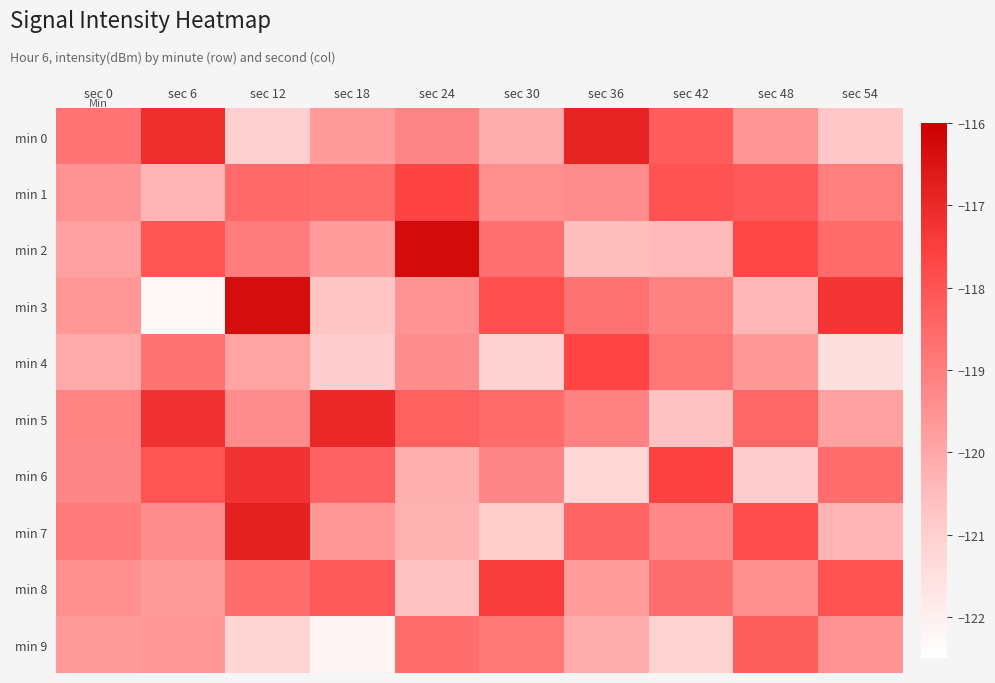

Reading right to left, transcribe all the data shown in this chart.

min 0: sec 54=-120.8	sec 48=-119.5	sec 42=-118.2	sec 36=-116.9	sec 30=-120.1	sec 24=-119.2	sec 18=-119.7	sec 12=-120.9	sec 6=-117.1	sec 0=-118.8
min 1: sec 54=-119.0	sec 48=-118.1	sec 42=-118.0	sec 36=-119.3	sec 30=-119.5	sec 24=-117.6	sec 18=-118.6	sec 12=-118.5	sec 6=-120.3	sec 0=-119.5
min 2: sec 54=-118.6	sec 48=-117.7	sec 42=-120.4	sec 36=-120.6	sec 30=-118.7	sec 24=-116.3	sec 18=-119.7	sec 12=-119.0	sec 6=-118.0	sec 0=-119.8
min 3: sec 54=-117.3	sec 48=-120.4	sec 42=-119.1	sec 36=-118.7	sec 30=-117.9	sec 24=-119.5	sec 18=-120.7	sec 12=-116.3	sec 6=-122.3	sec 0=-119.6
min 4: sec 54=-121.4	sec 48=-119.7	sec 42=-118.8	sec 36=-117.7	sec 30=-121.0	sec 24=-119.4	sec 18=-120.9	sec 12=-119.9	sec 6=-118.8	sec 0=-120.1
min 5: sec 54=-119.8	sec 48=-118.5	sec 42=-120.6	sec 36=-119.1	sec 30=-118.5	sec 24=-118.3	sec 18=-117.0	sec 12=-119.4	sec 6=-117.2	sec 0=-119.2
min 6: sec 54=-118.6	sec 48=-120.9	sec 42=-117.5	sec 36=-121.2	sec 30=-119.2	sec 24=-120.2	sec 18=-118.3	sec 12=-117.2	sec 6=-118.0	sec 0=-119.2
min 7: sec 54=-120.3	sec 48=-117.8	sec 42=-119.3	sec 36=-118.4	sec 30=-120.9	sec 24=-120.2	sec 18=-119.7	sec 12=-116.8	sec 6=-119.4	sec 0=-118.9
min 8: sec 54=-118.0	sec 48=-119.4	sec 42=-118.7	sec 36=-119.8	sec 30=-117.4	sec 24=-120.6	sec 18=-118.2	sec 12=-118.6	sec 6=-119.7	sec 0=-119.5
min 9: sec 54=-119.5	sec 48=-118.3	sec 42=-121.1	sec 36=-120.2	sec 30=-118.9	sec 24=-118.6	sec 18=-122.2	sec 12=-121.1	sec 6=-119.6	sec 0=-119.7